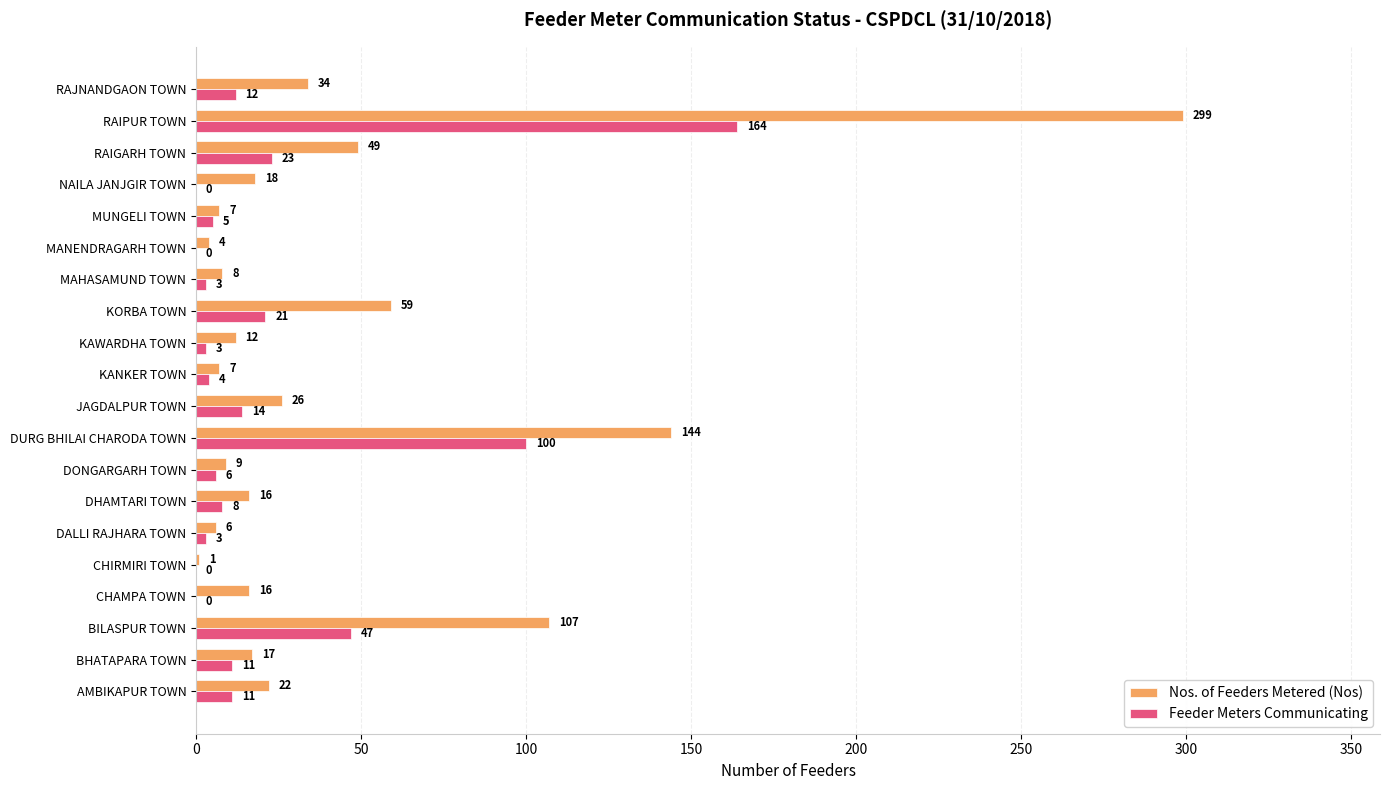

What is the average value of the Nos. of Feeders Metered (Nos) series?

43